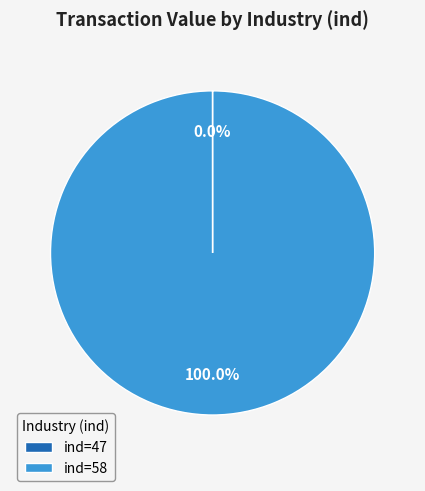

What is the largest slice in the pie chart?

ind=58